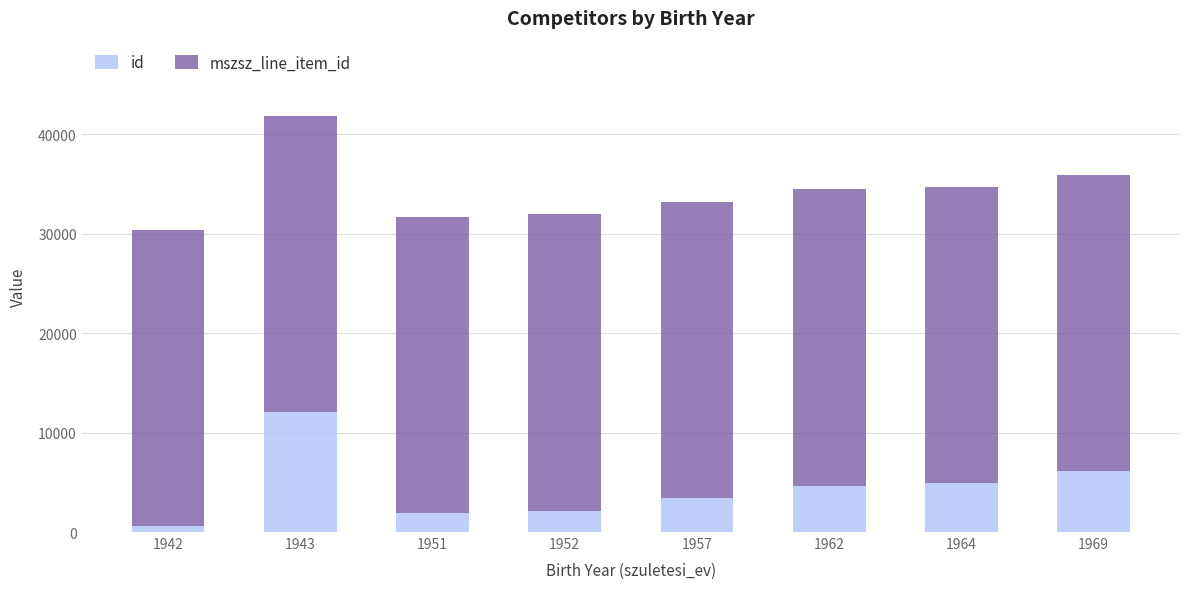

Which series has the widest spread of values?

id